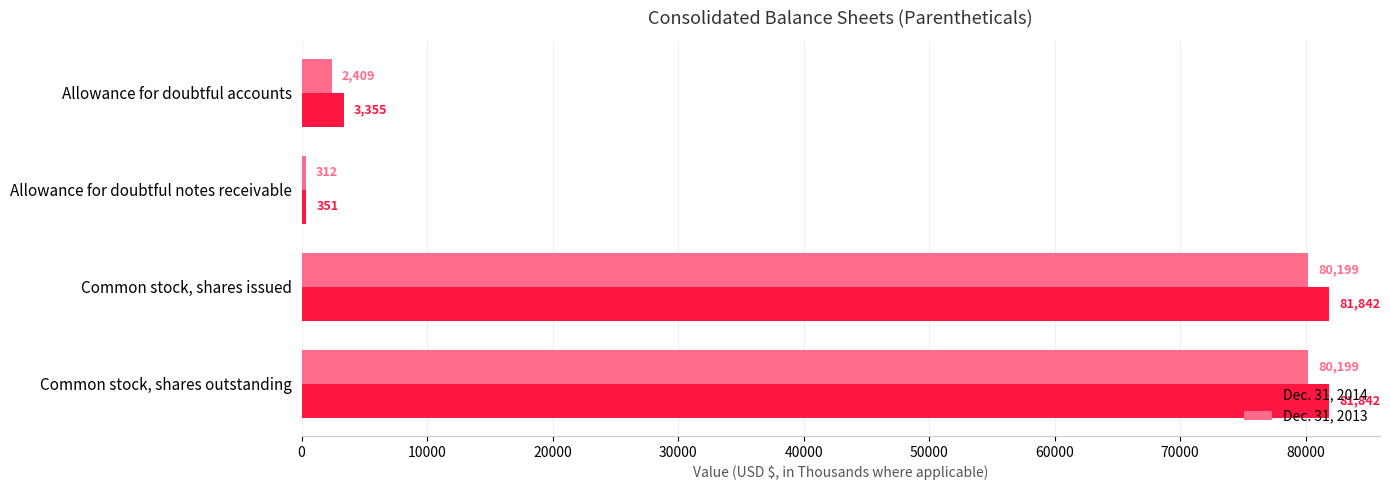

List the series in order of their peak value, highest first.

Dec. 31, 2014, Dec. 31, 2013